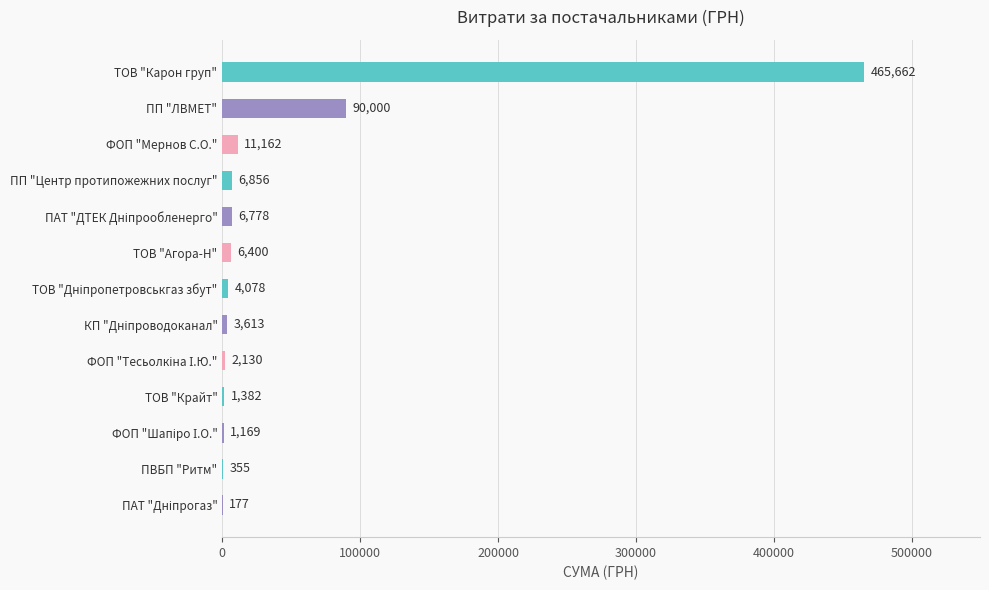

At which label is the value closest to 232919?

ПП "ЛВМЕТ"